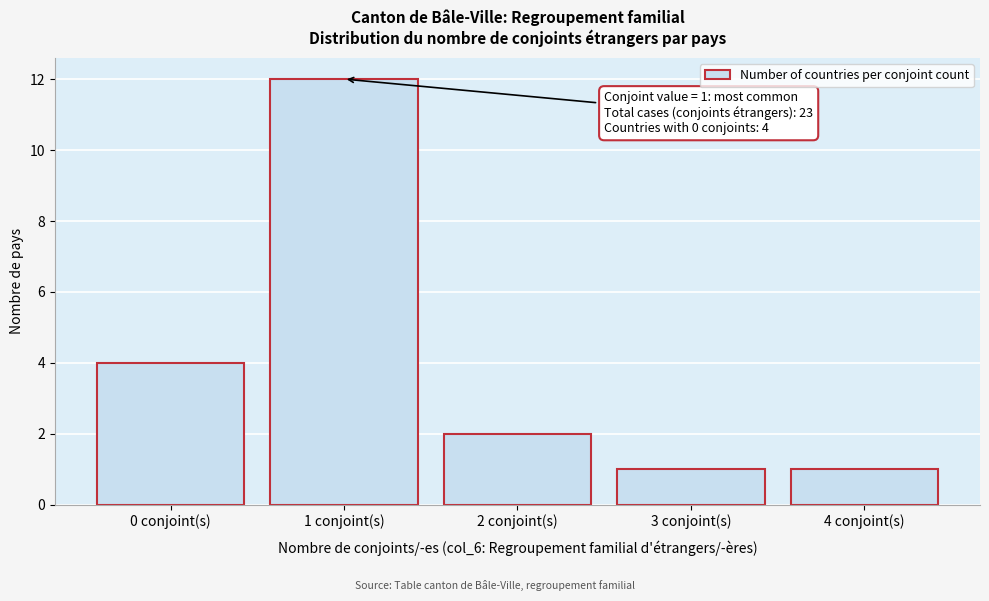

Reading left to right, what are all the values shown in this chart?

0 conjoint(s)=4	1 conjoint(s)=12	2 conjoint(s)=2	3 conjoint(s)=1	4 conjoint(s)=1